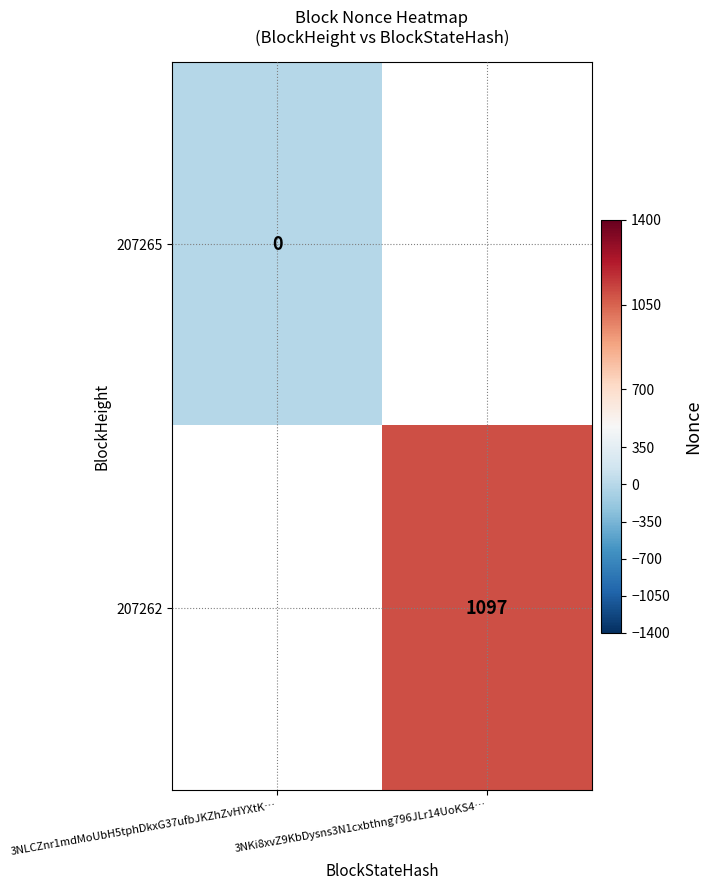

True or false: 207262 has a value of 1097 at 3NKi8xvZ9KbDysns3N1cxbthng796JLr14UoKS4….

True